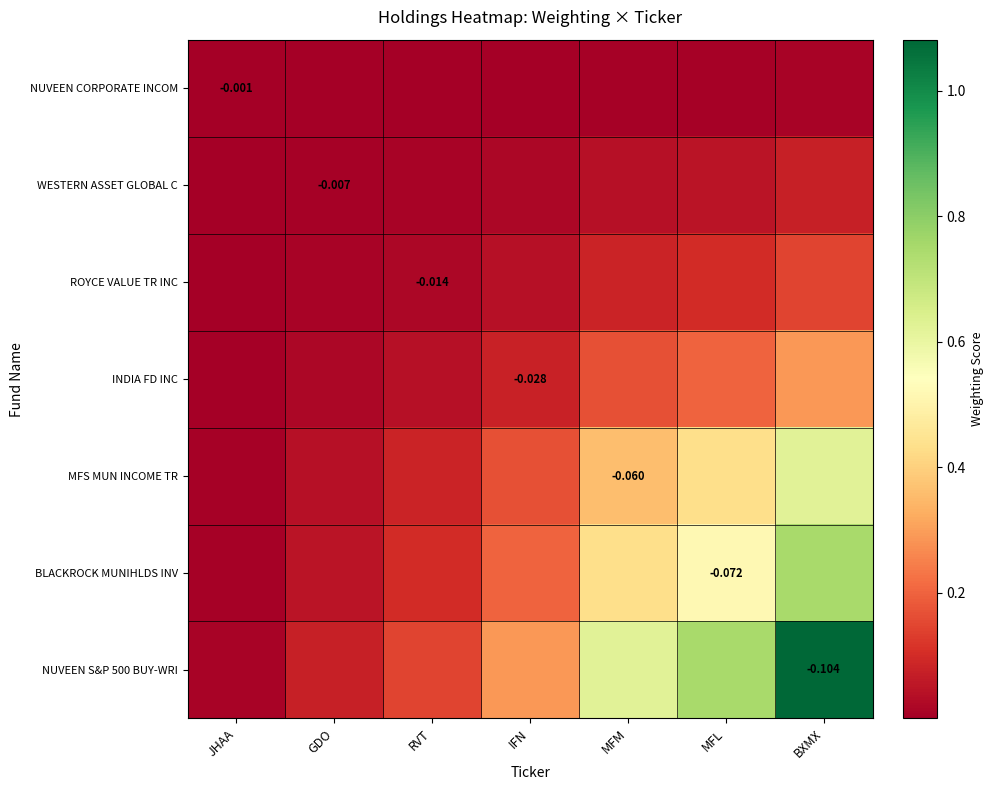

What is the difference between the maximum and minimum values in the ROYCE VALUE TR INC series?

0.1